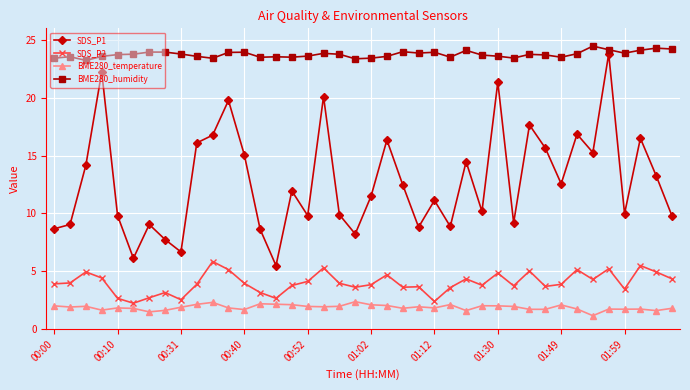

True or false: BME280_temperature has more than 1 points higher than both neighbors.

True